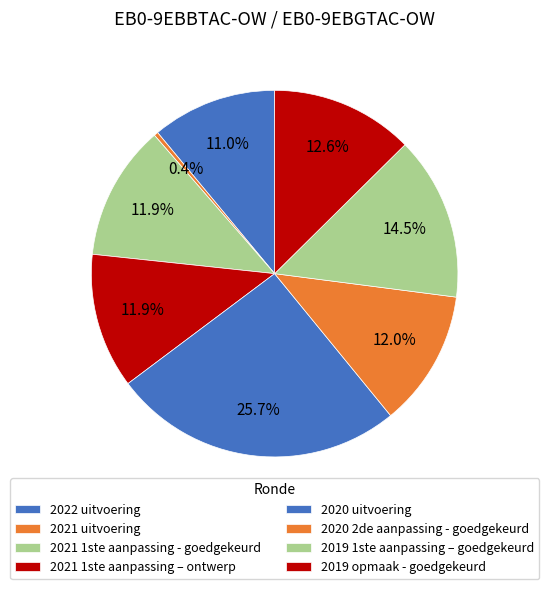

Is it true that 2019 1ste aanpassing – goedgekeurd is 7% of the pie?

False